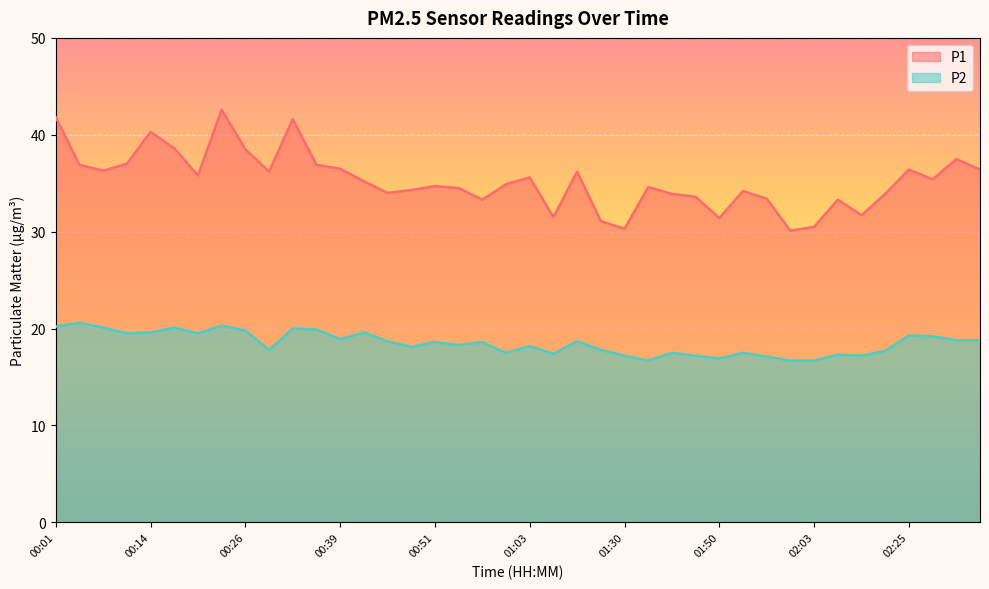

The value of P1 at 02:03 is 46.3. True or false?

False